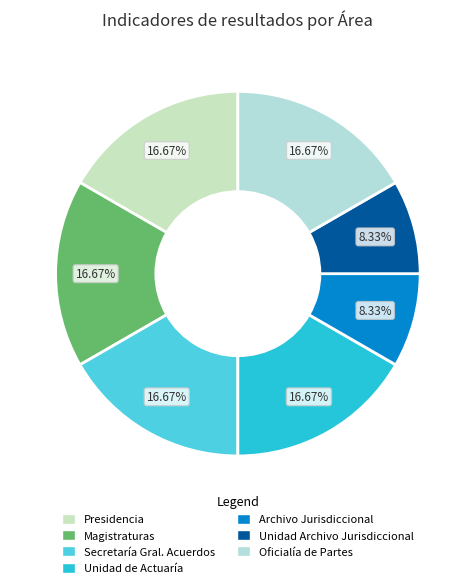

What is the largest slice in the pie chart?

Indicadores de la Presidencia